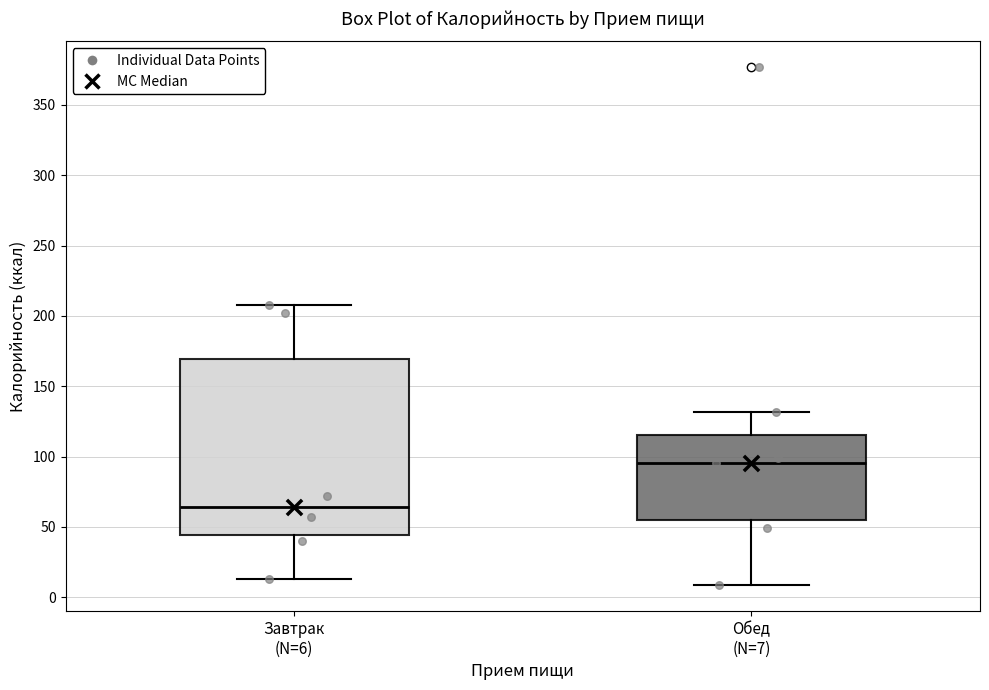

Reading left to right, read every box against the y-axis: the position of its median line, the range the box covers, and the ends of its whiskers. The values are not printed on the chart, so give them approximately, as read against the axis.

Завтрак (N=6): median 65, box 45 to 170, whiskers 15 to 205
Обед (N=7): median 95, box 55 to 115, whiskers 10 to 130